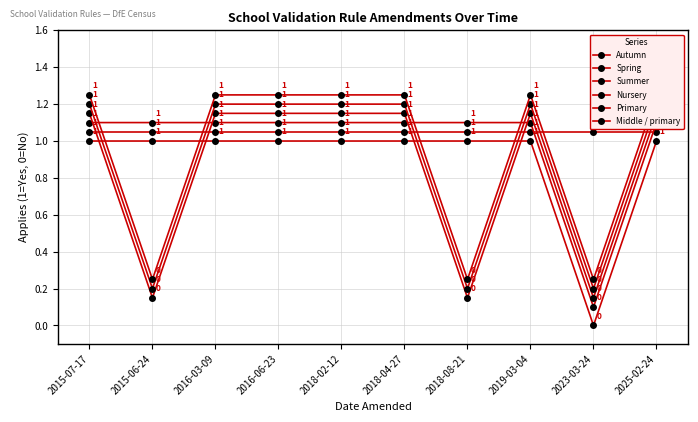

Which has a higher value, 2016-06-23 or 2018-04-27?

2016-06-23